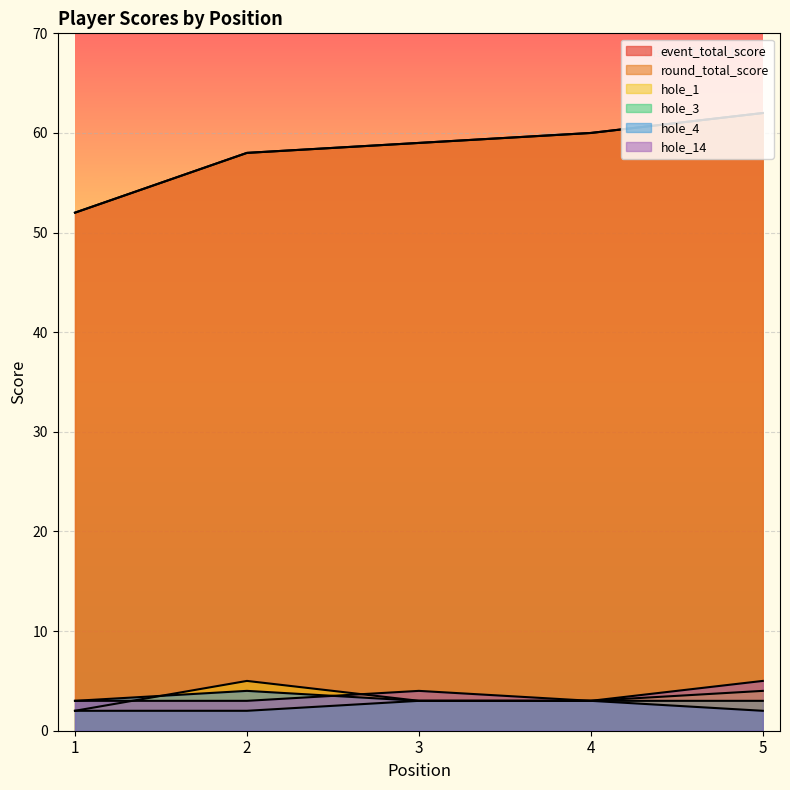

What is the average value of the round_total_score series?

58